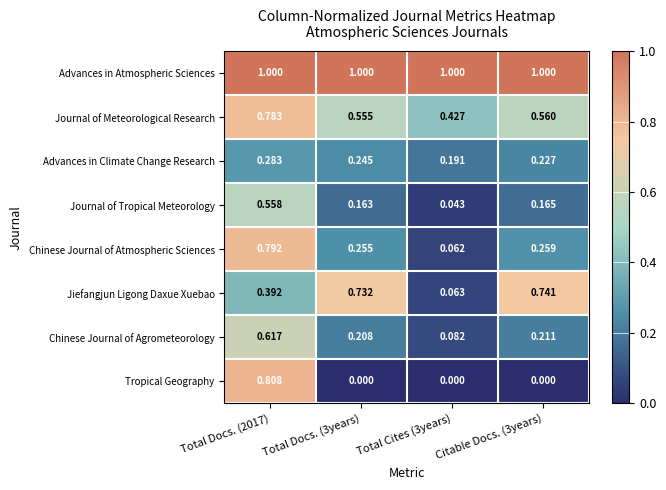

Which series has the widest spread of values?

Tropical Geography